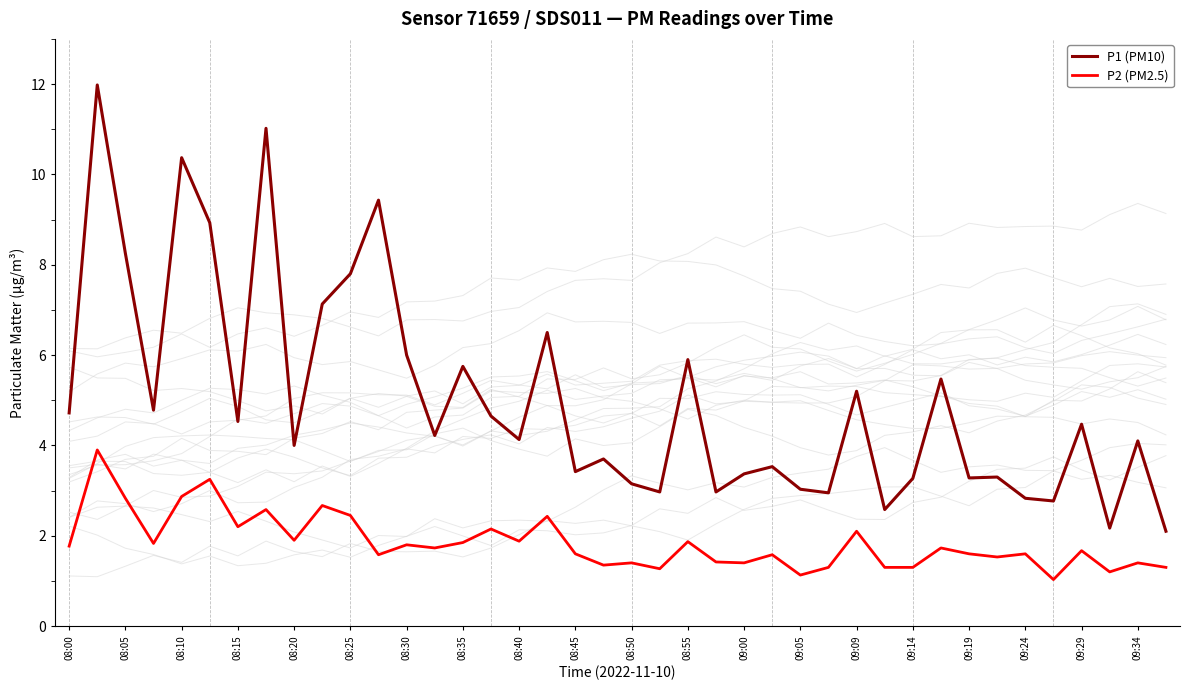

True or false: P1 (PM10) and P2 (PM2.5) cross at least once.

False